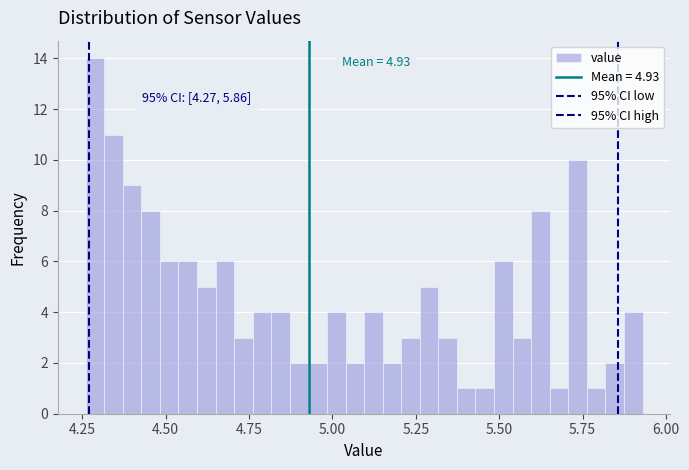

Around what value on the x-axis is the tallest bar? Give the approximate position of its centre, as read against the axis.

4.30